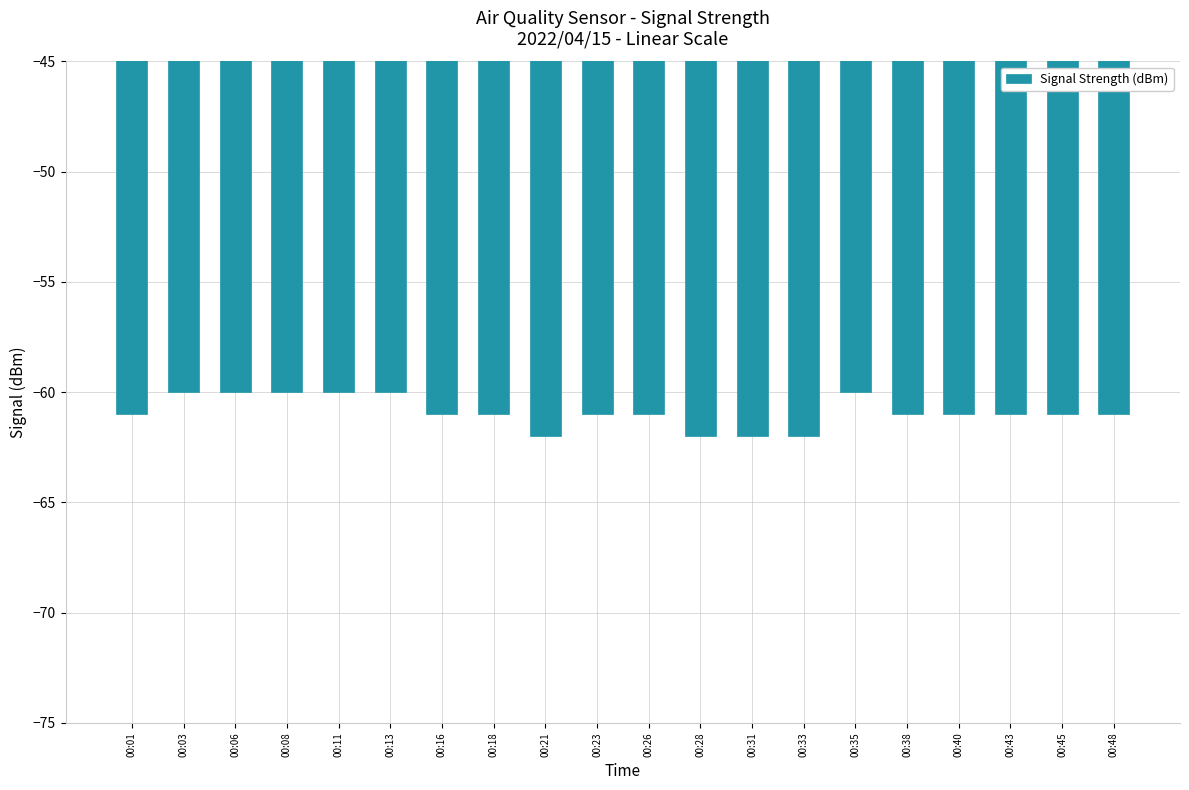

Which has a higher value, 00:40 or 00:06?

00:06